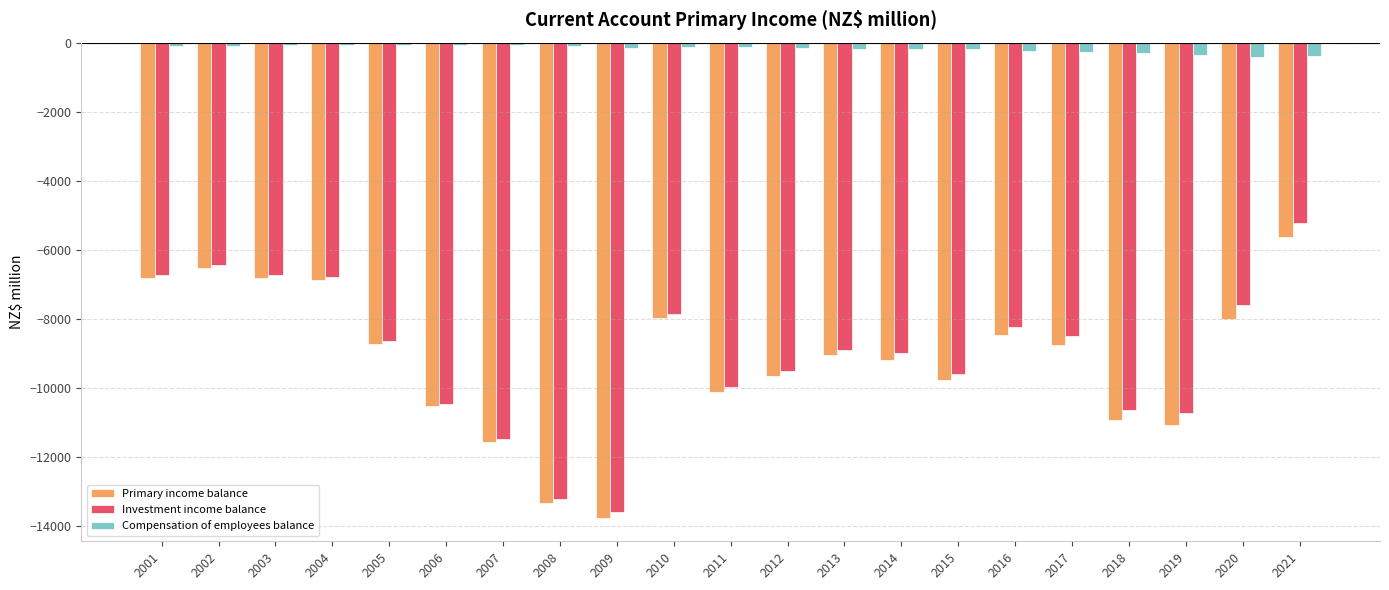

Which category has the lowest value in the Investment income balance series?

2009